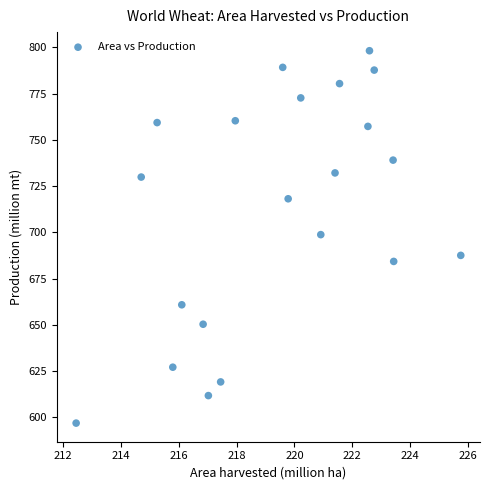

What is the range of Y values (max minus min)?

201.4